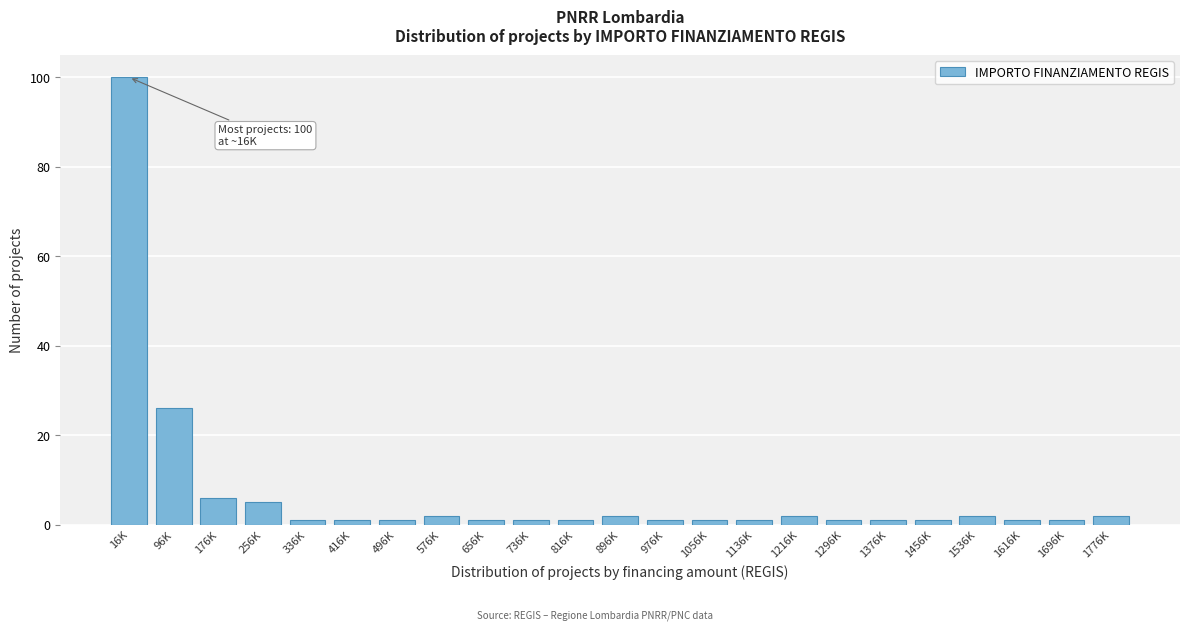

Reading right to left, transcribe all the data shown in this chart.

1776K=2	1696K=1	1616K=1	1536K=2	1456K=1	1376K=1	1296K=1	1216K=2	1136K=1	1056K=1	976K=1	896K=2	816K=1	736K=1	656K=1	576K=2	496K=1	416K=1	336K=1	256K=5	176K=6	96K=26	16K=100